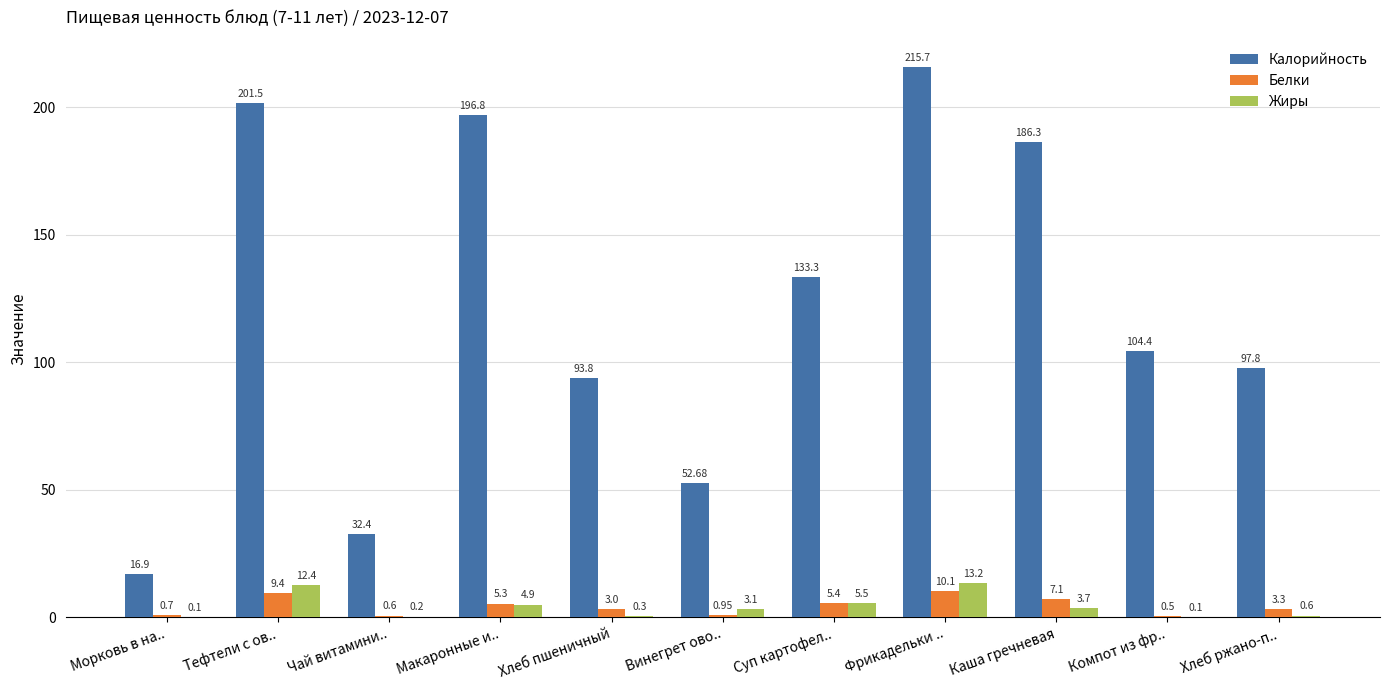

At which label does Калорийность first exceed 104?

Тефтели с ов..